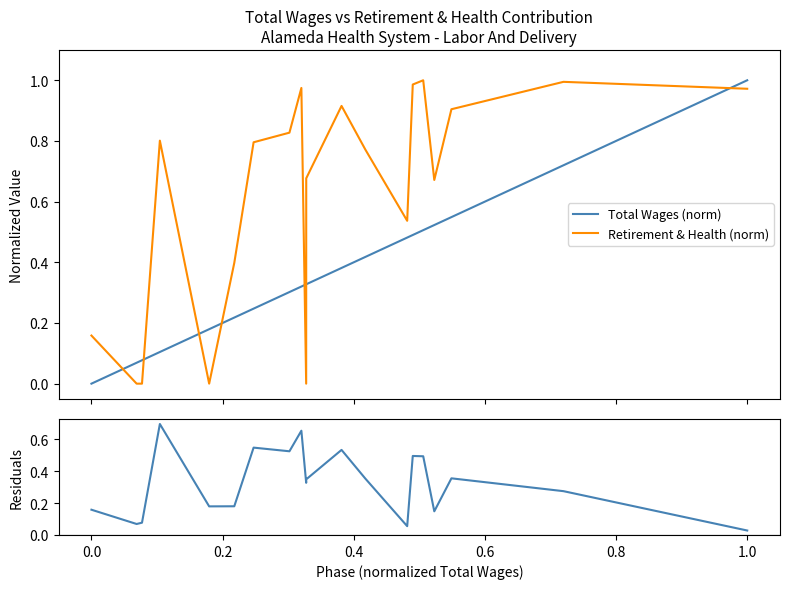

Which series ends up on top after the final intersection of Residuals and Total Wages (norm)?

Total Wages (norm)